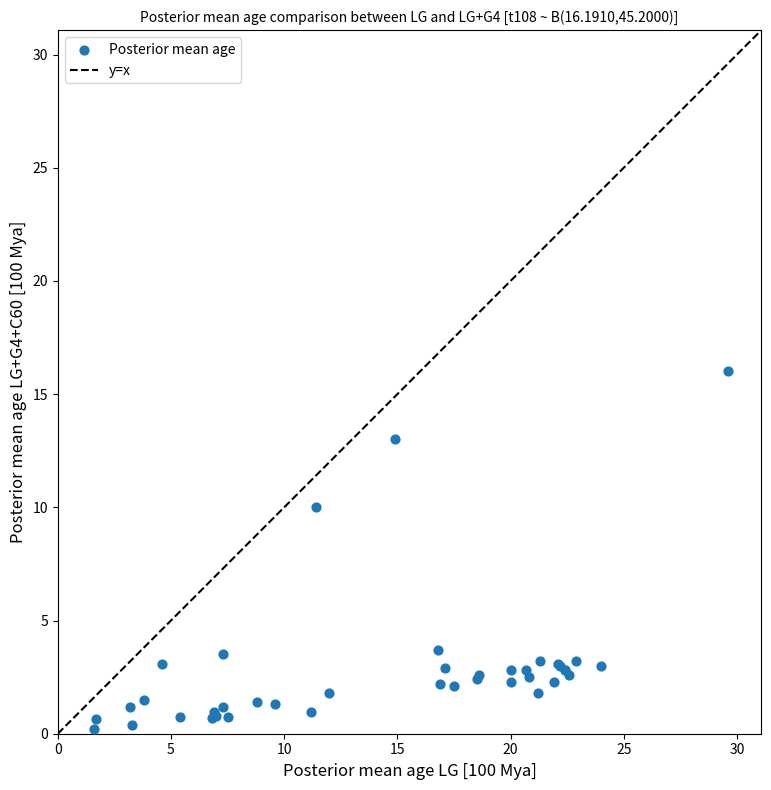

What Y value in the scatter plot is closest to 8?

10.0